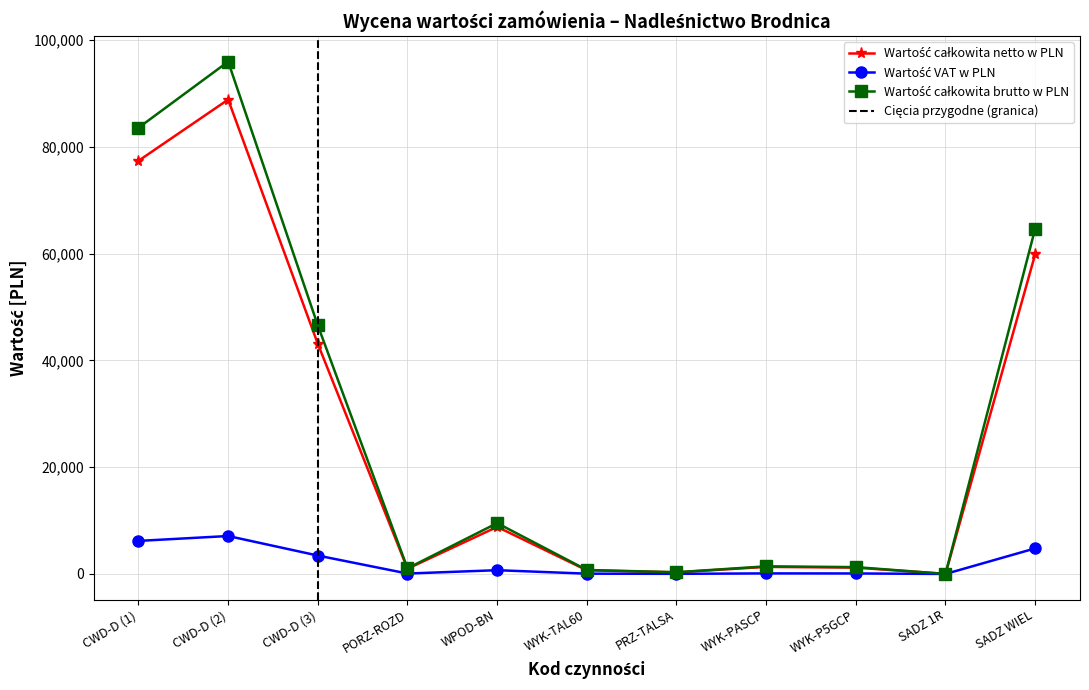

What position from the left is WYK-TAL60?

6